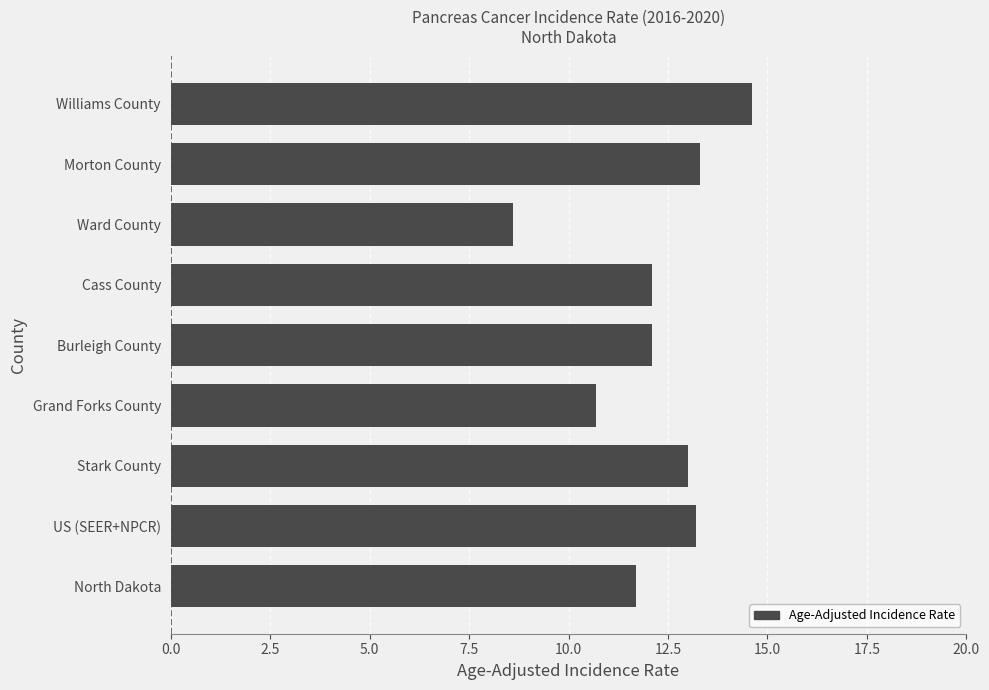

Between US (SEER+NPCR) and Cass County, which is larger?

US (SEER+NPCR)